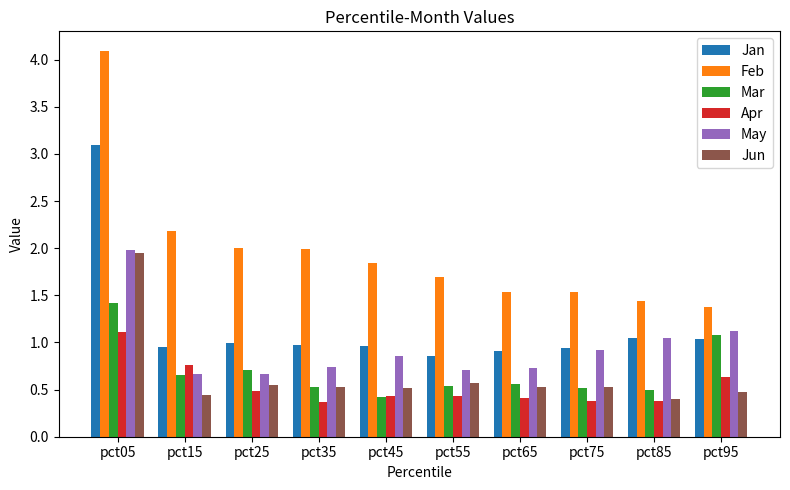

Does the chart contain stacked bars?

No